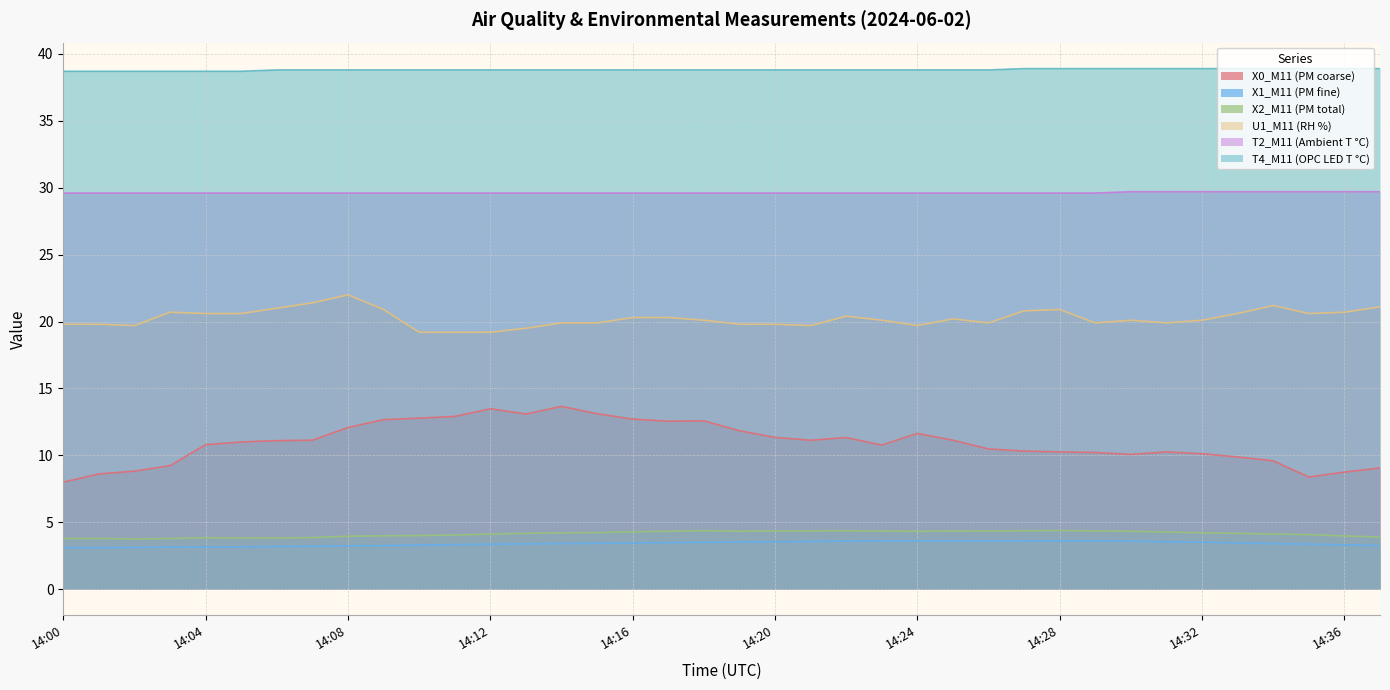

True or false: X1_M11 (PM fine) and T2_M11 (Ambient T °C) intersect in this chart.

False